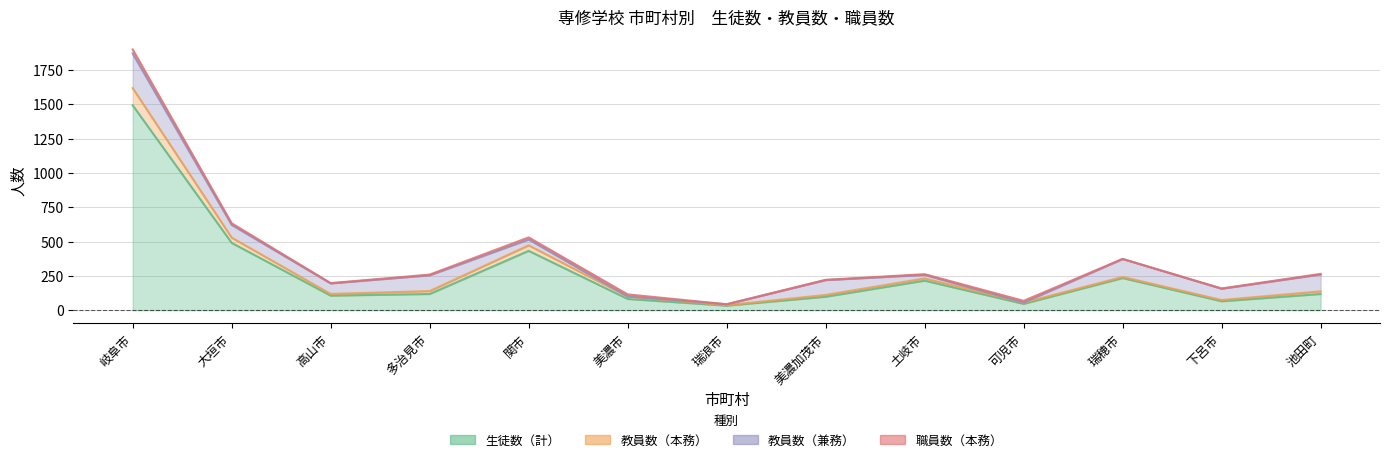

At which category does 教員数（本務） reach its first local peak?

関市